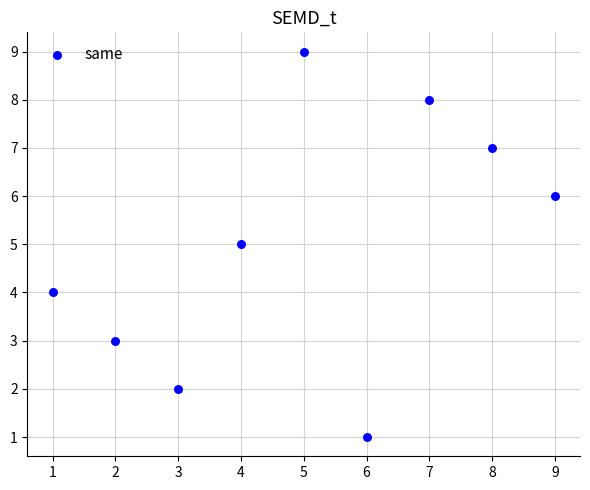

What is the range of X values (max minus min)?

8